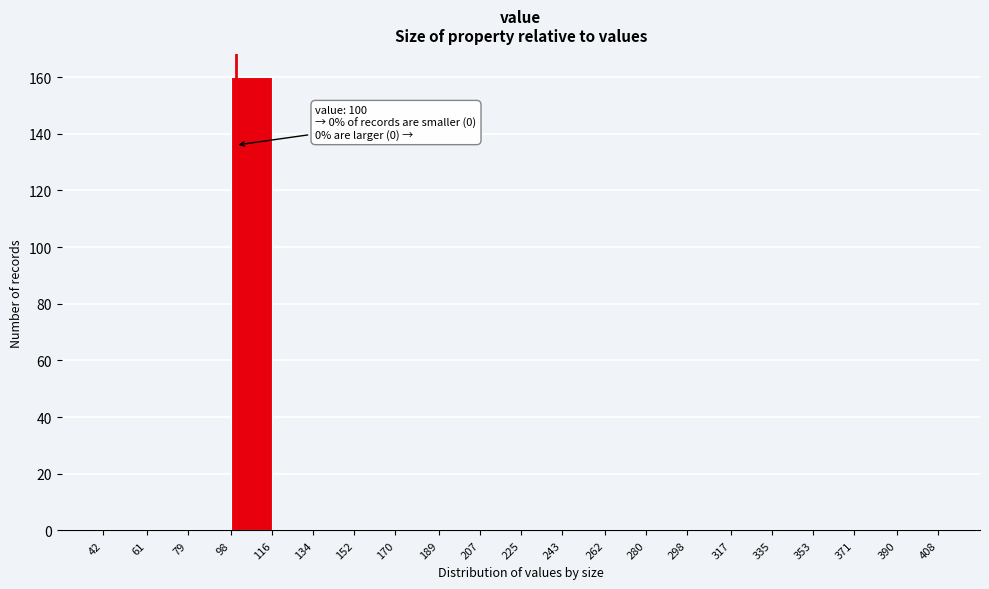

Which range on the x-axis has the tallest bar?

98 to 116